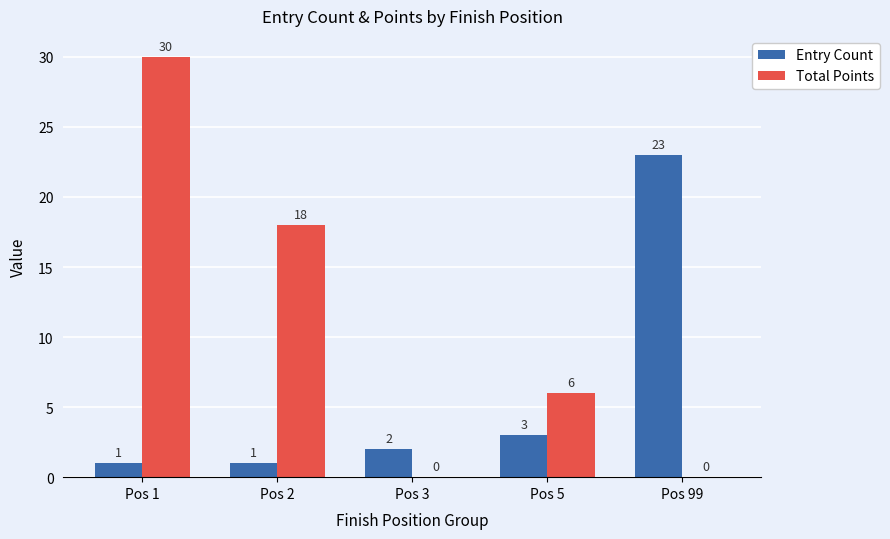

What is the highest value of the Total Points series?

30